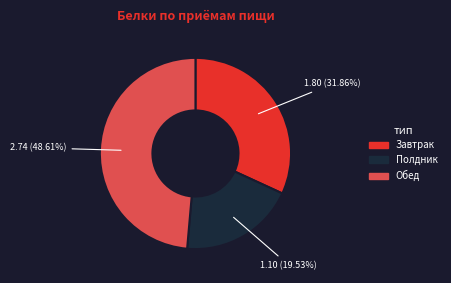

How many slices are in this pie chart?

3